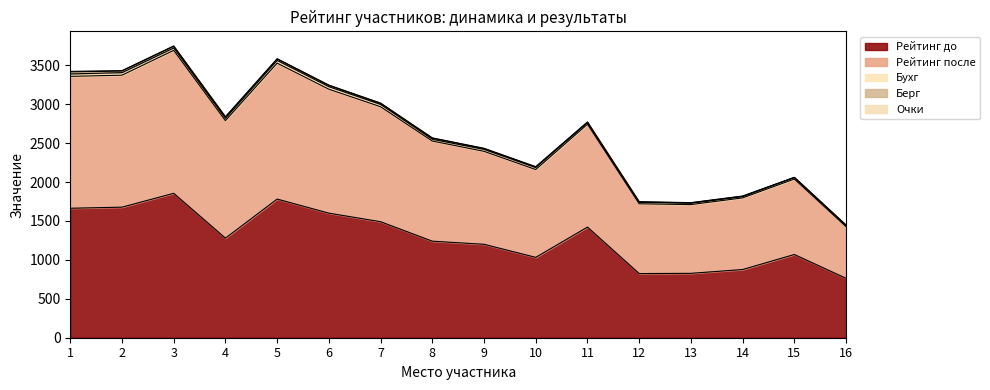

True or false: Бухг and Очки intersect in this chart.

False